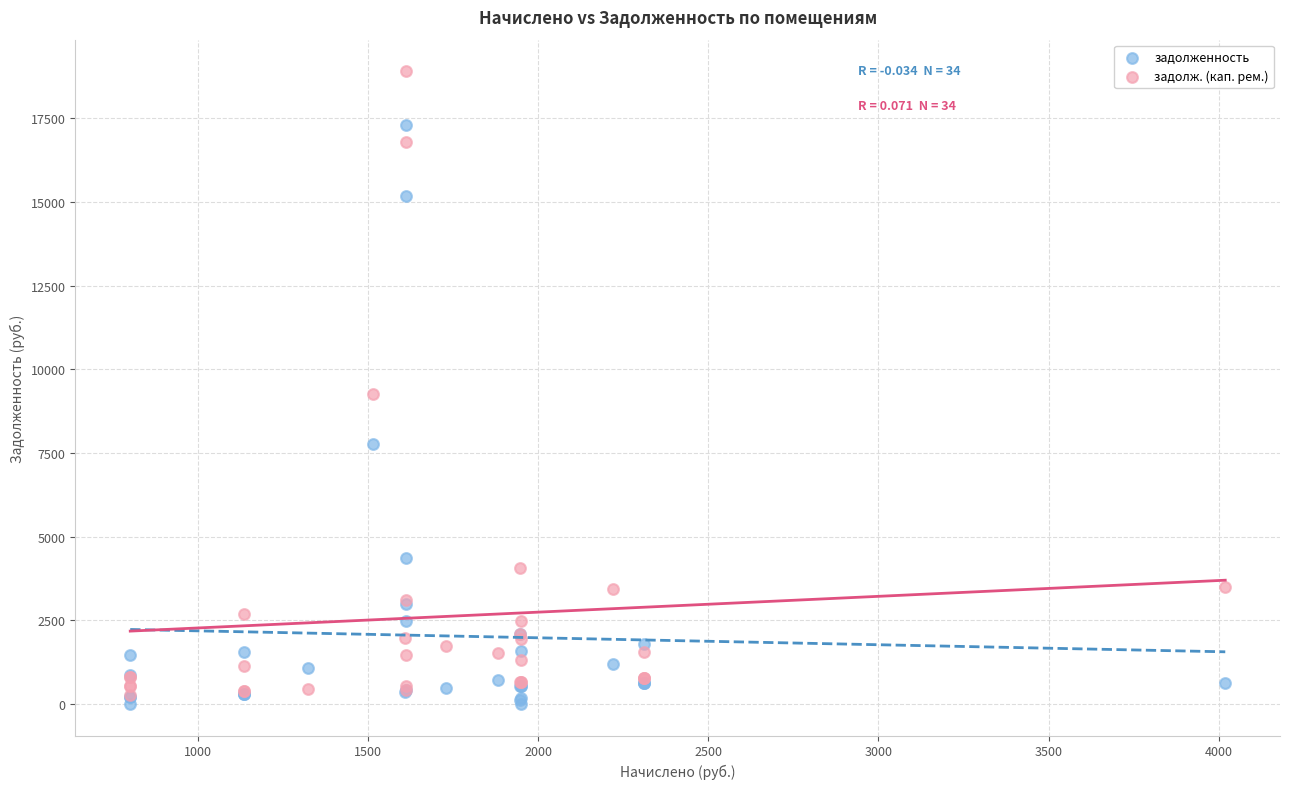

What are all the series names shown in the legend?

задолженность, задолж. (кап. рем.)